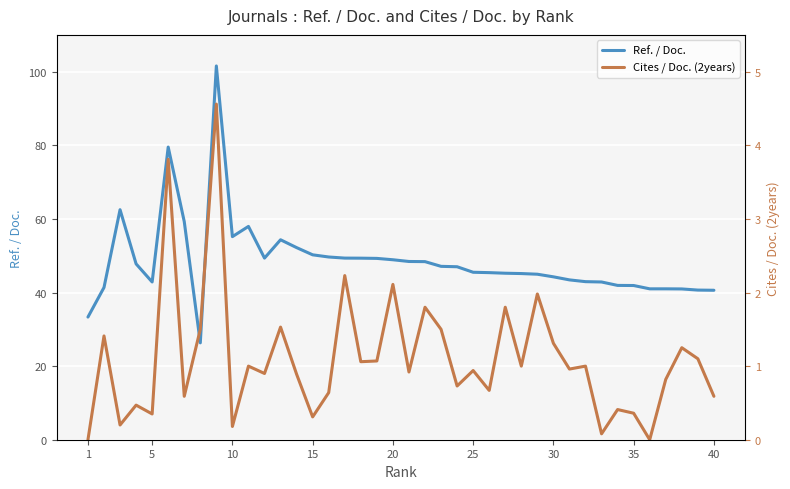

What is the sum of the Ref. / Doc. values at 25 and 35?

87.4